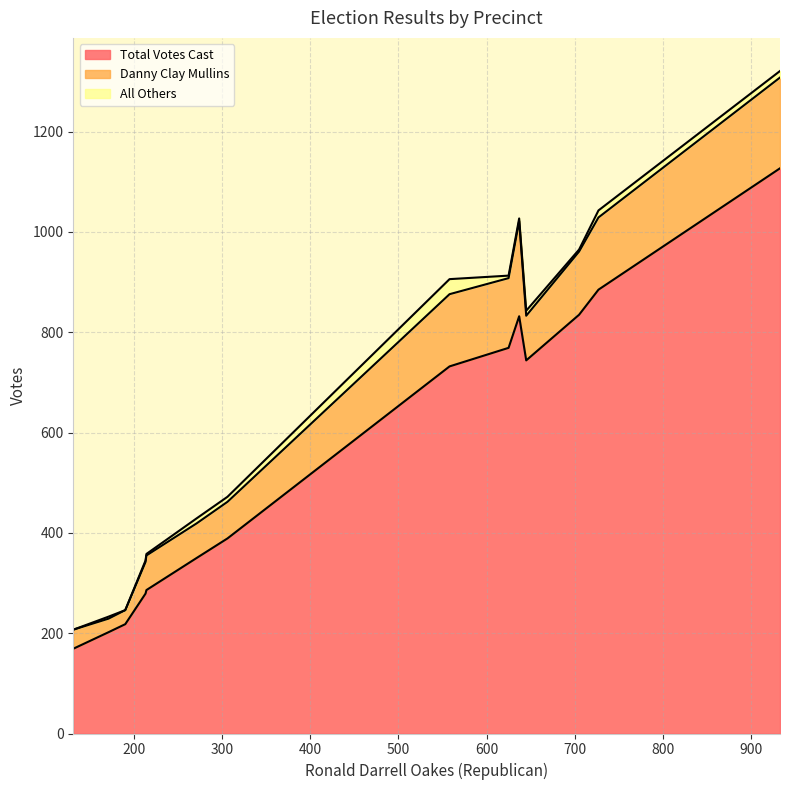

Rank the series at 933 from highest to lowest value.

Total Votes Cast, Danny Clay Mullins, All Others